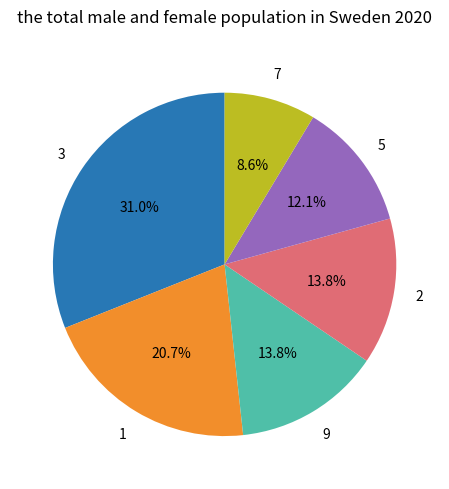

Is there any slice that represents more than half of the pie?

No